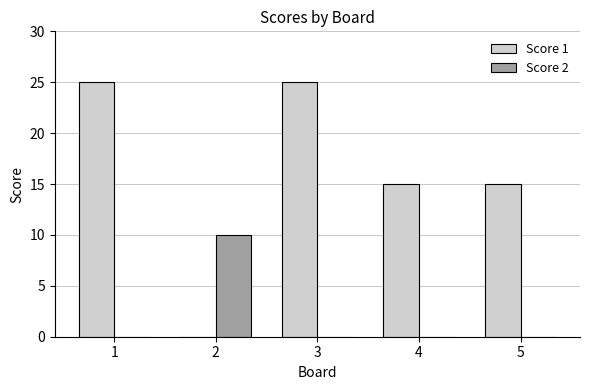

How many positive values does the Score 1 series have?

4